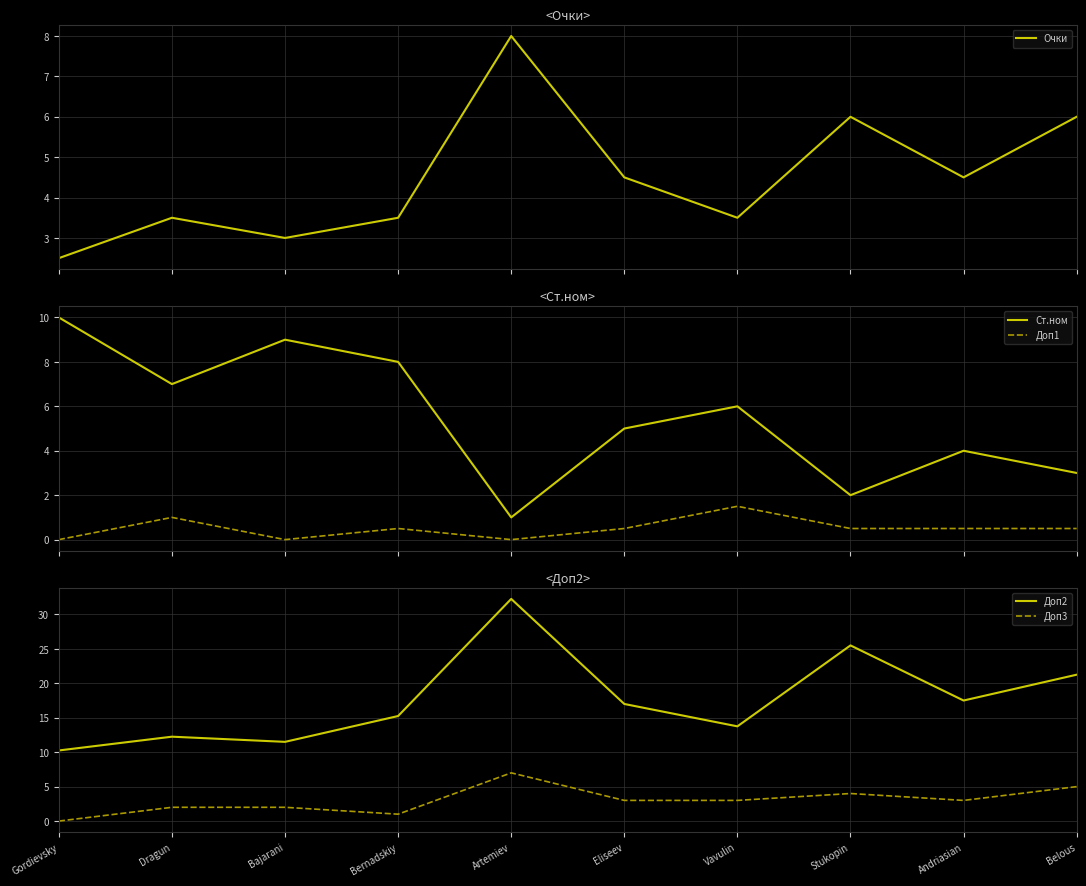

True or false: Очки and Доп3 intersect in this chart.

False